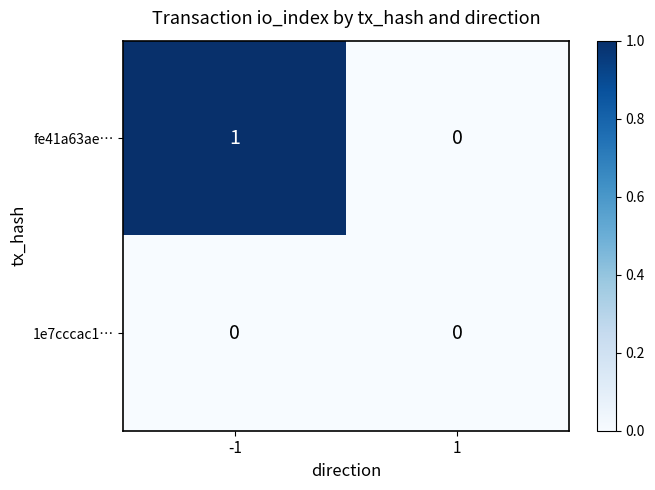

Rank the series by their maximum value, from highest to lowest.

fe41a63ae…, 1e7cccac1…